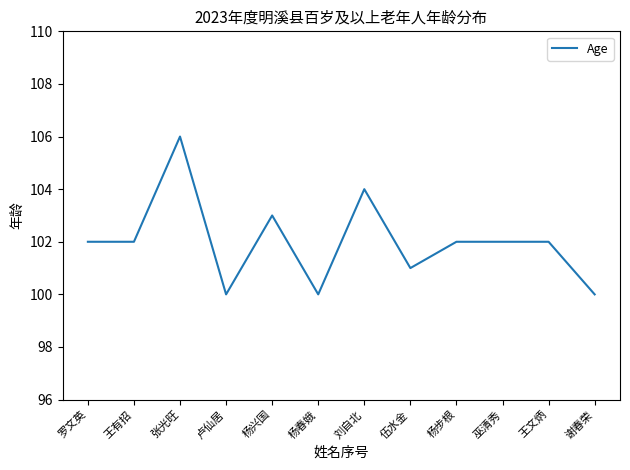

What is the minimum value shown in the chart?

100